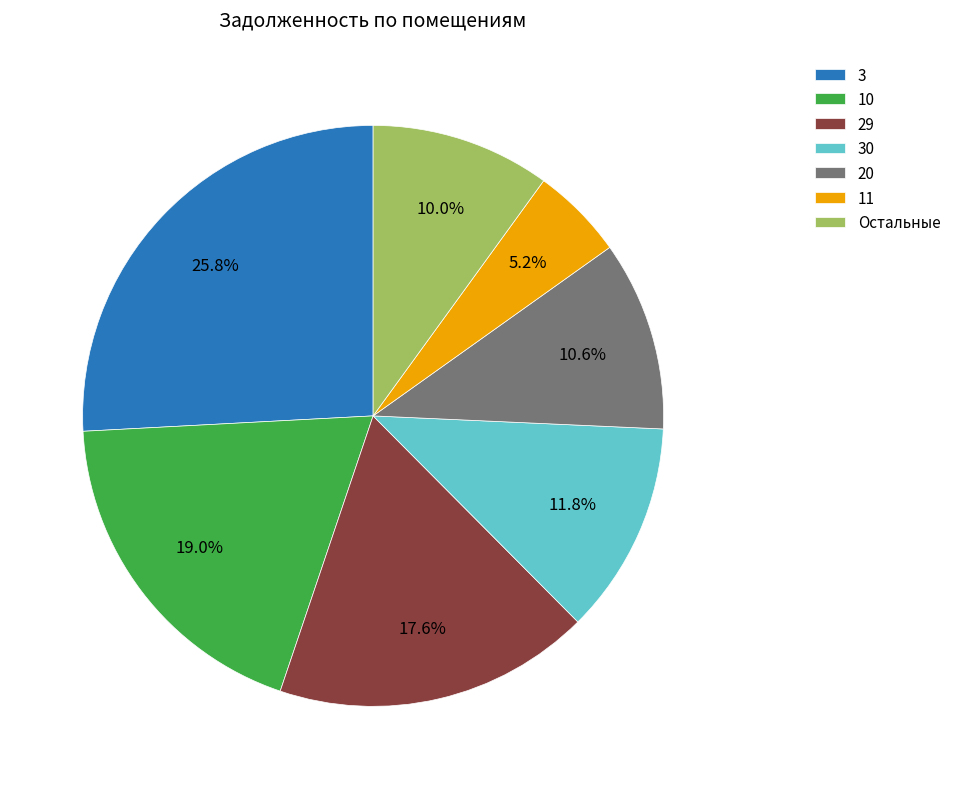

What portion of the pie excludes 3?

74.2%